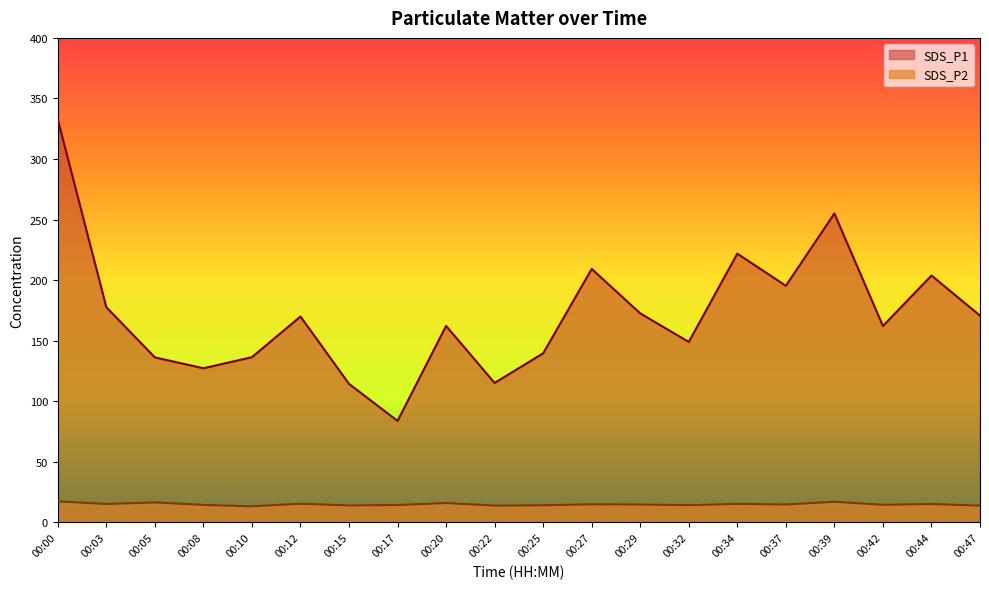

True or false: SDS_P1 and SDS_P2 cross at least once.

False